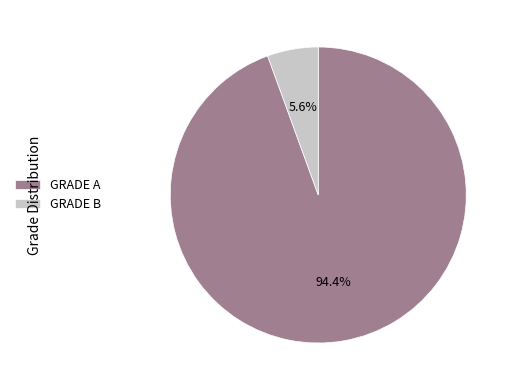

Rank the categories by value from highest to lowest.

GRADE A, GRADE B